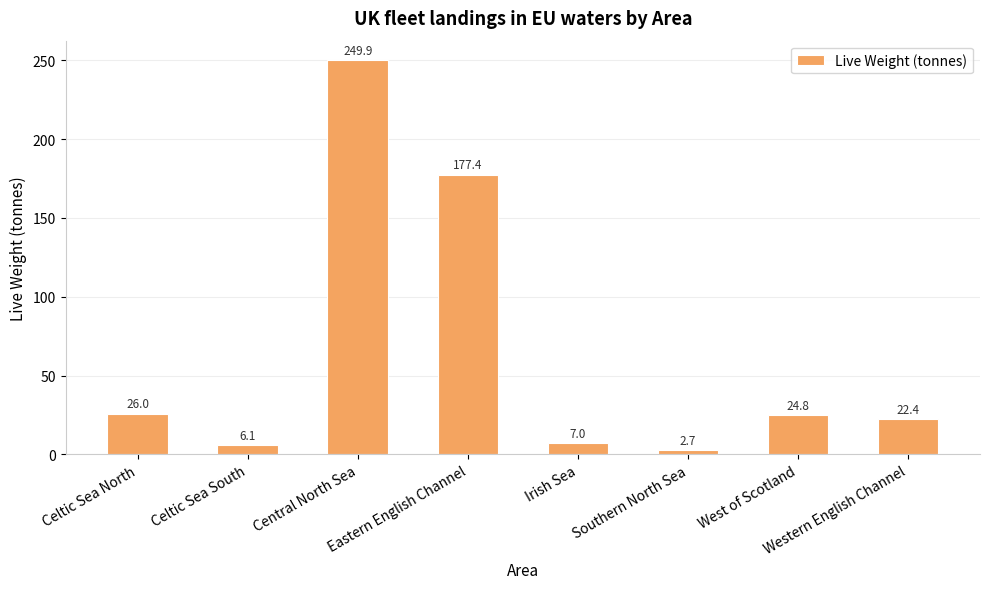

Reading left to right, extract all data points from this chart.

26.0	6.1	249.9	177.4	7.0	2.7	24.8	22.4